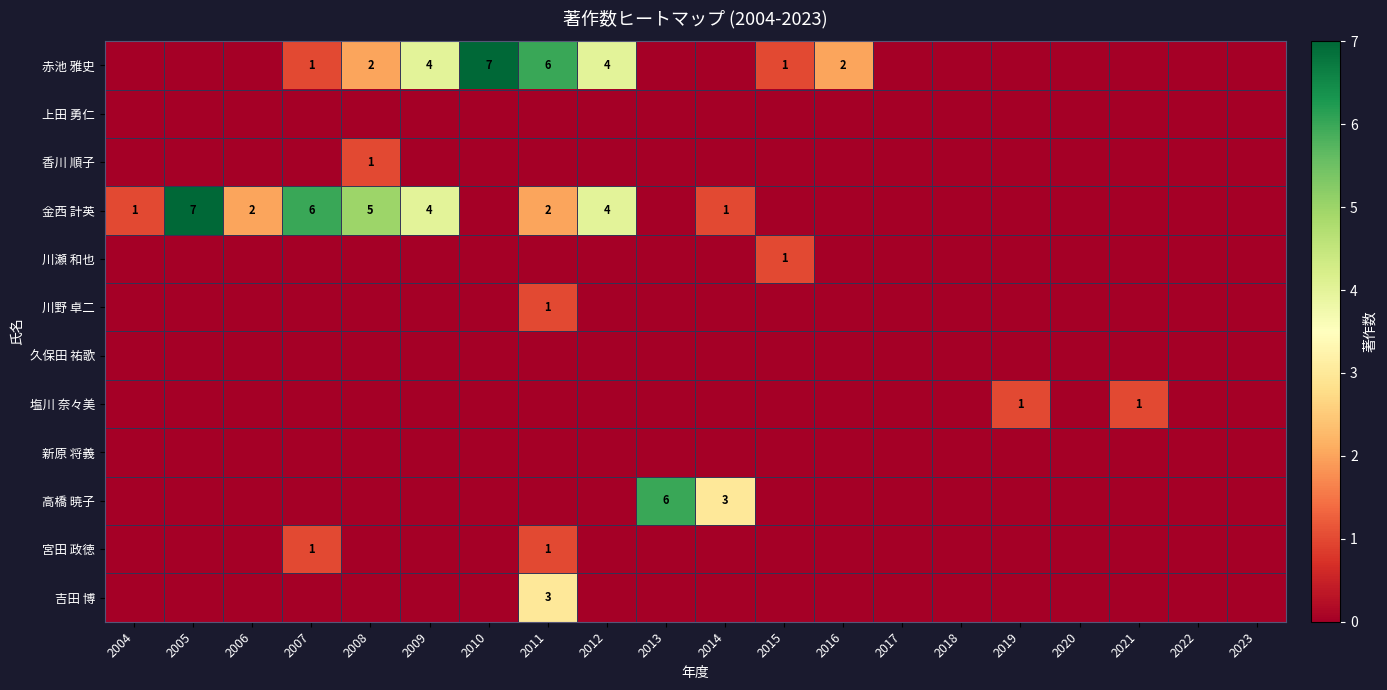

At how many categories does at least one series exceed 4?

6